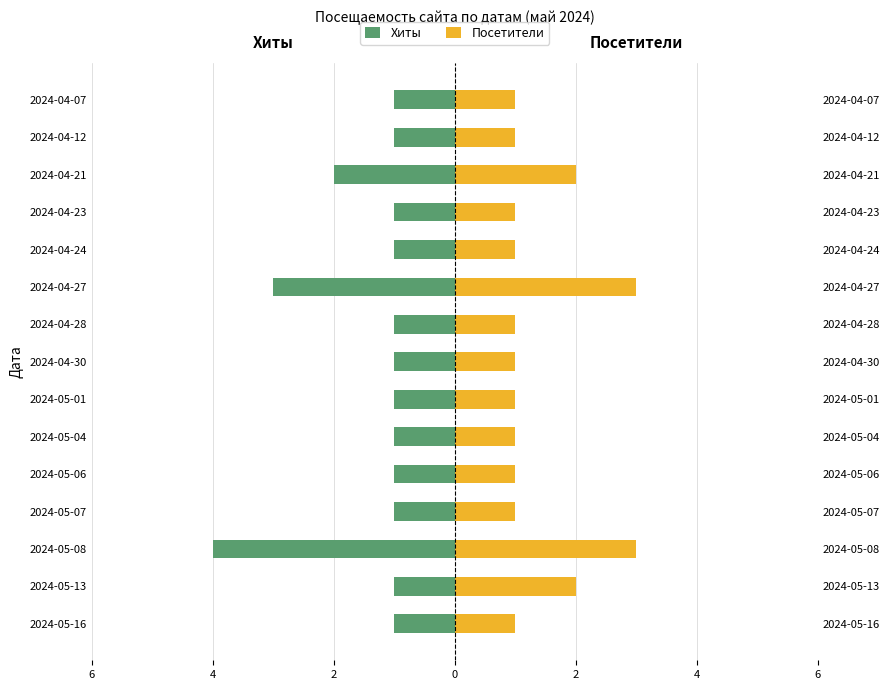

Which series has the widest spread of values?

Хиты